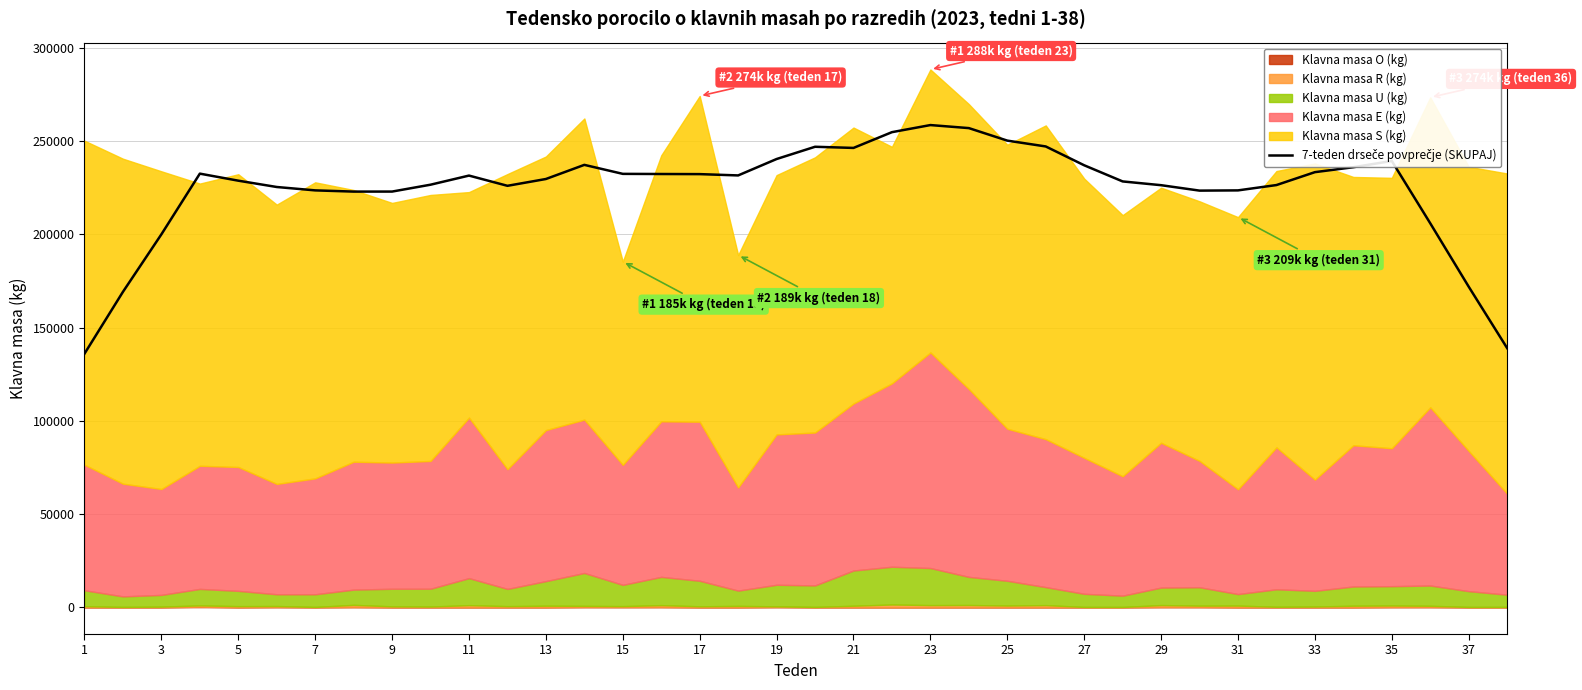

Approximately how many times larger is the value at 27 compared to 7?

1.1